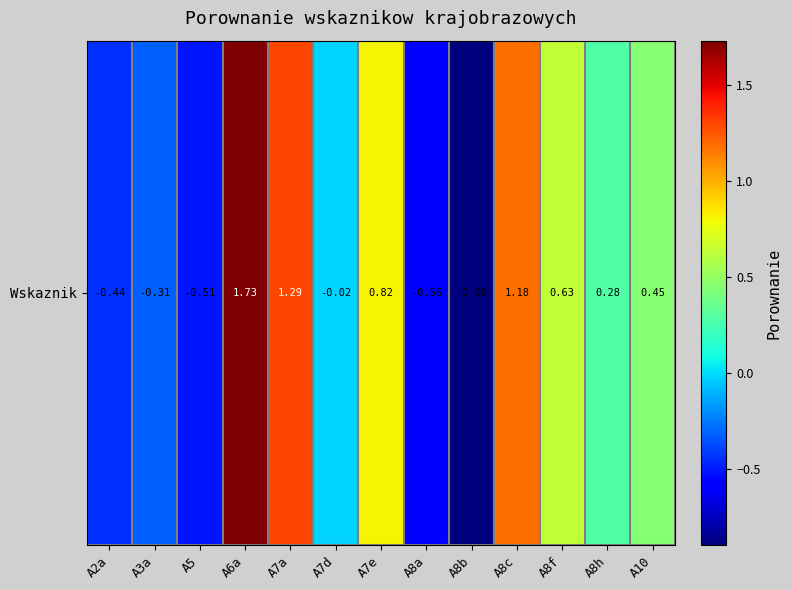

What is the average value?

0.3